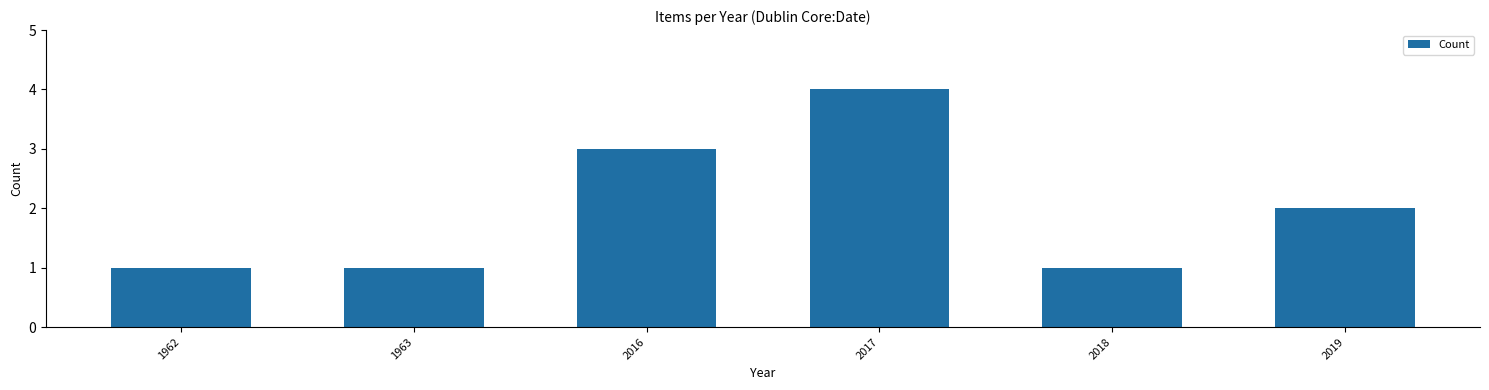

How many values are below 2?

3